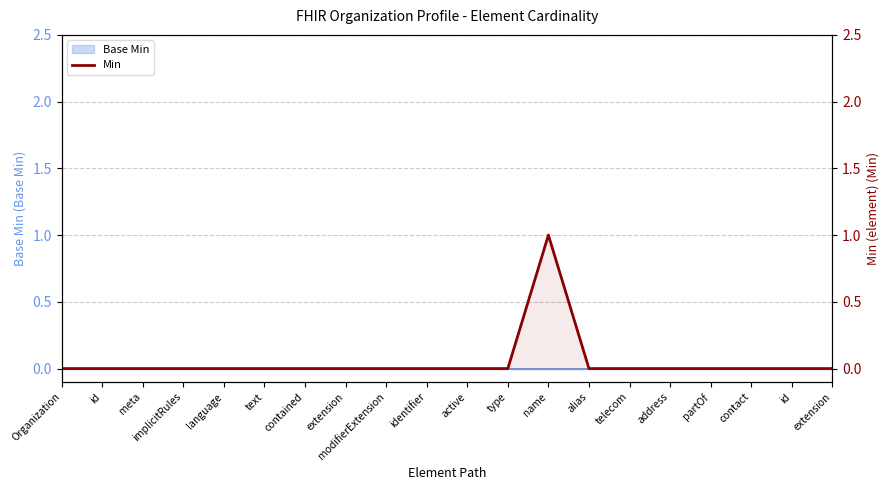

True or false: there are more than 1 points higher than both neighbors.

False